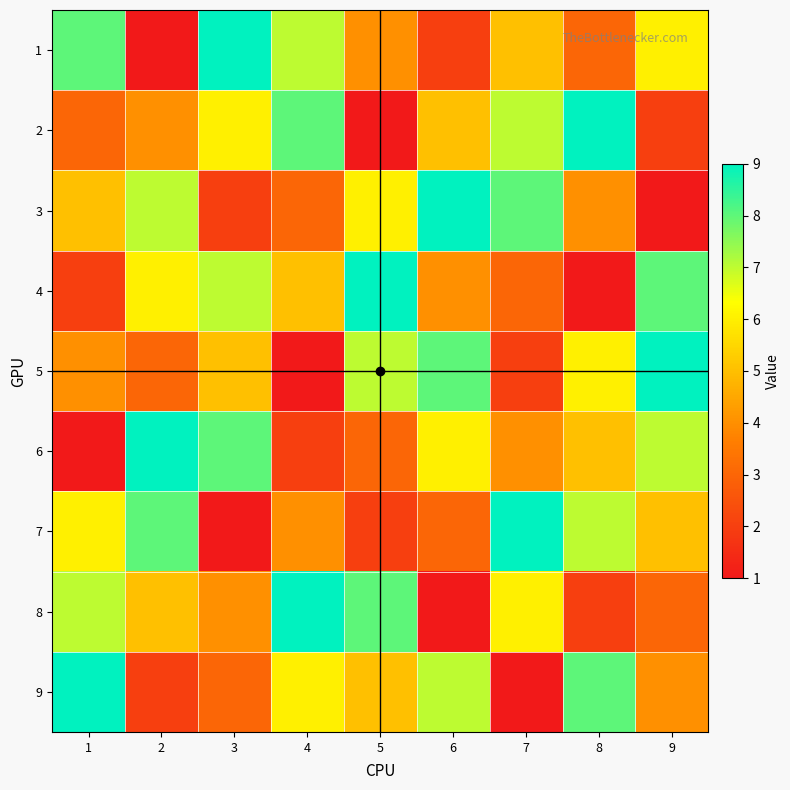

Reading left to right, what are all the values shown in this chart?

1: 1=8	2=1	3=9	4=7	5=4	6=2	7=5	8=3	9=6
2: 1=3	2=4	3=6	4=8	5=1	6=5	7=7	8=9	9=2
3: 1=5	2=7	3=2	4=3	5=6	6=9	7=8	8=4	9=1
4: 1=2	2=6	3=7	4=5	5=9	6=4	7=3	8=1	9=8
5: 1=4	2=3	3=5	4=1	5=7	6=8	7=2	8=6	9=9
6: 1=1	2=9	3=8	4=2	5=3	6=6	7=4	8=5	9=7
7: 1=6	2=8	3=1	4=4	5=2	6=3	7=9	8=7	9=5
8: 1=7	2=5	3=4	4=9	5=8	6=1	7=6	8=2	9=3
9: 1=9	2=2	3=3	4=6	5=5	6=7	7=1	8=8	9=4